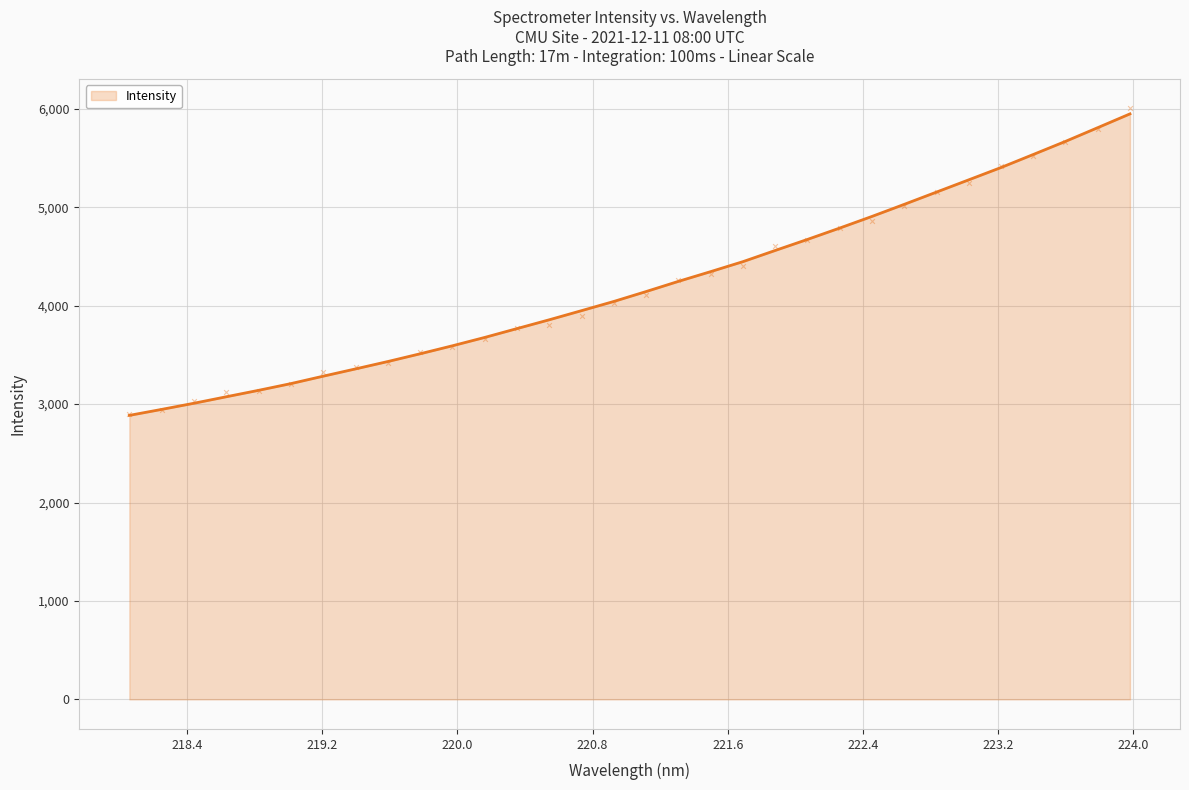

What is the change in value from 219.3979 to 221.8812?

+1203.2